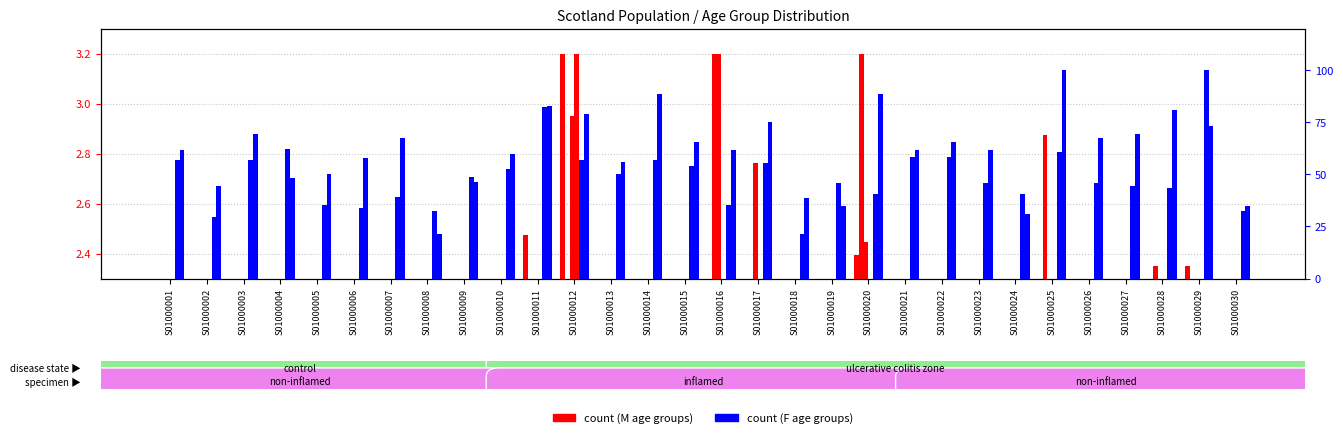

What is the difference between the maximum and minimum values in the 50-54 (F) series?

78.8